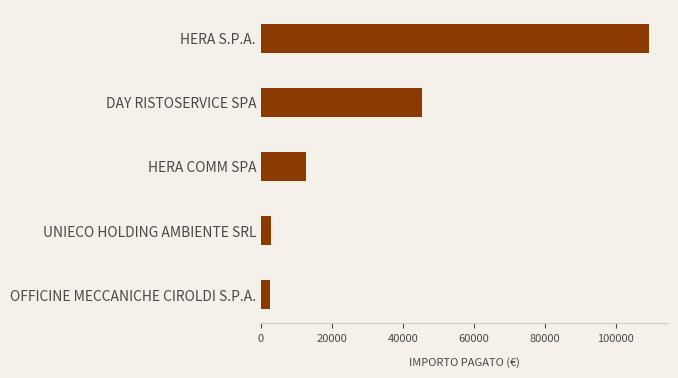

What is the ratio of the value at HERA COMM SPA to the value at DAY RISTOSERVICE SPA?

0.3